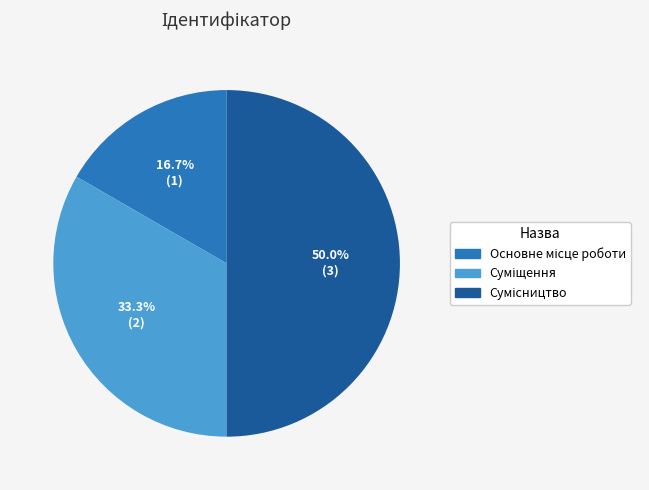

Rank the categories by value from highest to lowest.

Сумісництво, Суміщення, Основне місце роботи